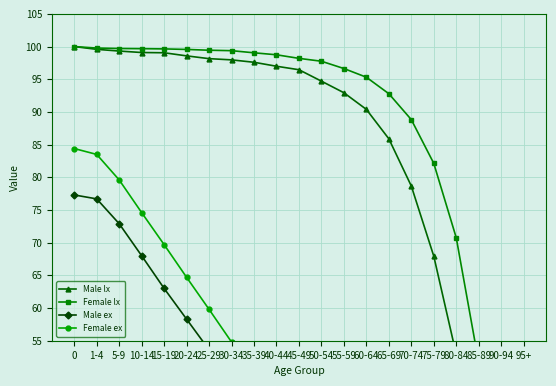

How many distinct data groups are displayed?

4